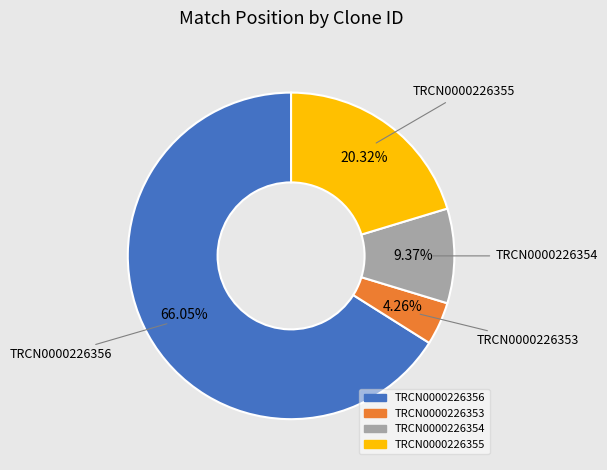

Which category has the smallest portion of the pie?

TRCN0000226353